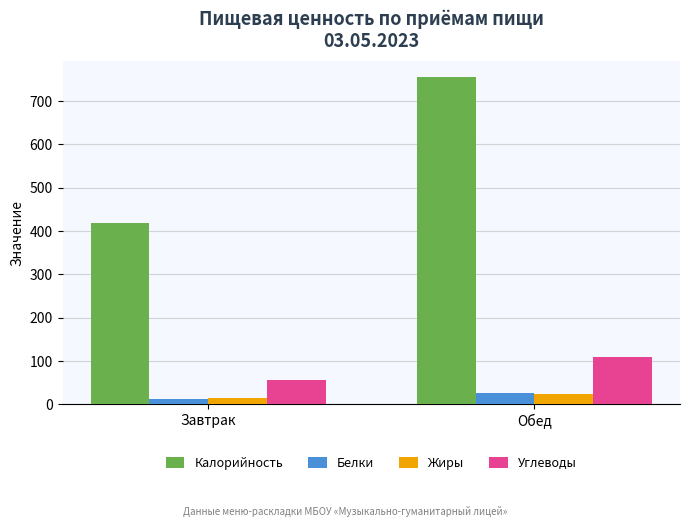

Which series has the largest range (max minus min)?

Калорийность